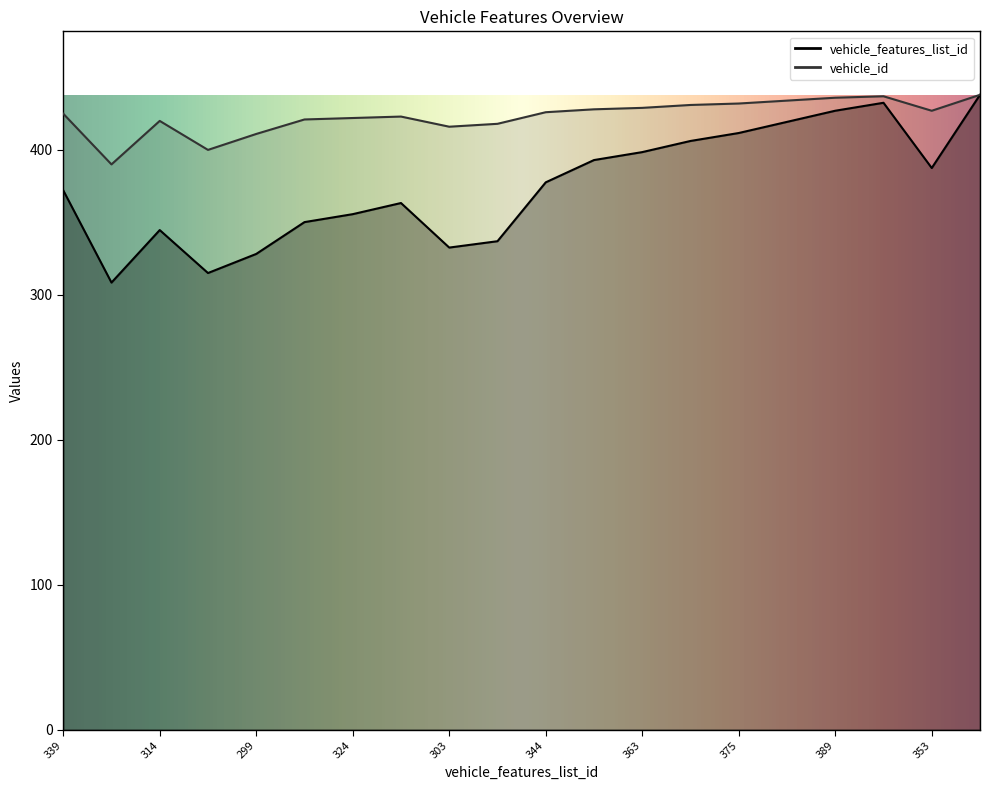

Which series has the largest total across all categories?

vehicle_id